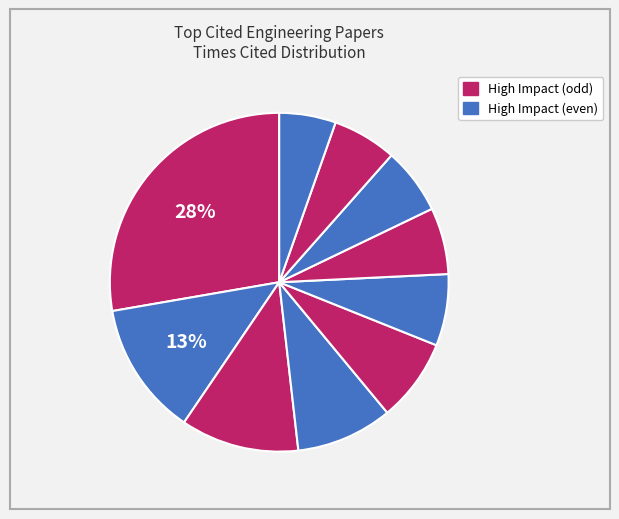

How many segments does this pie chart have?

10